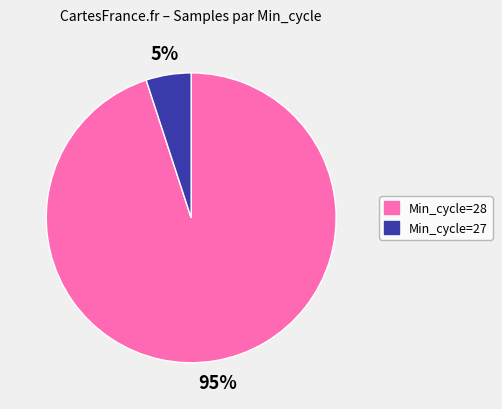

To the nearest percent, what is the difference between the largest and smallest slice percentages?

90%